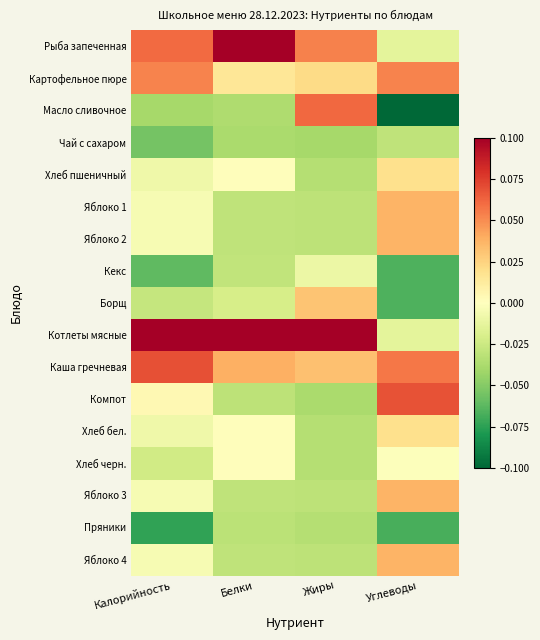

What is the spread (max minus min) of values at Белки?

0.2